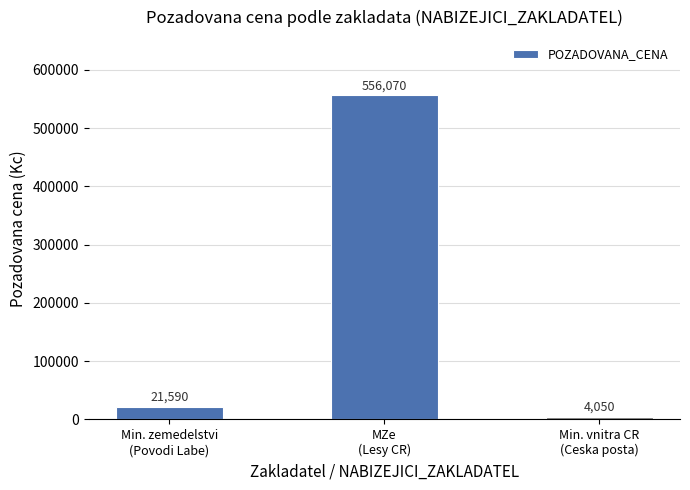

What is the minimum value shown in the chart?

4050